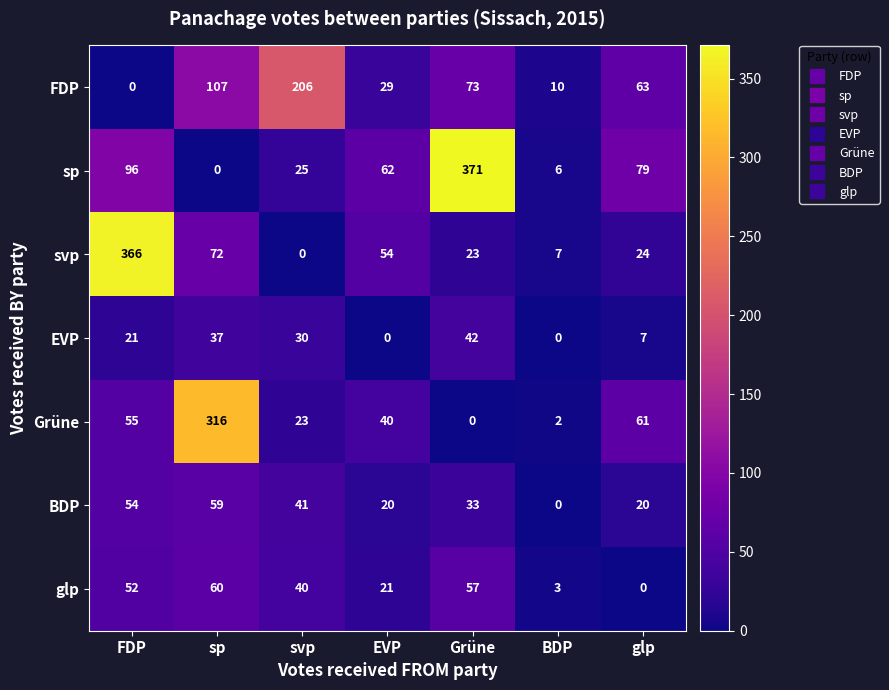

At which category is the sum across all series the highest?

sp